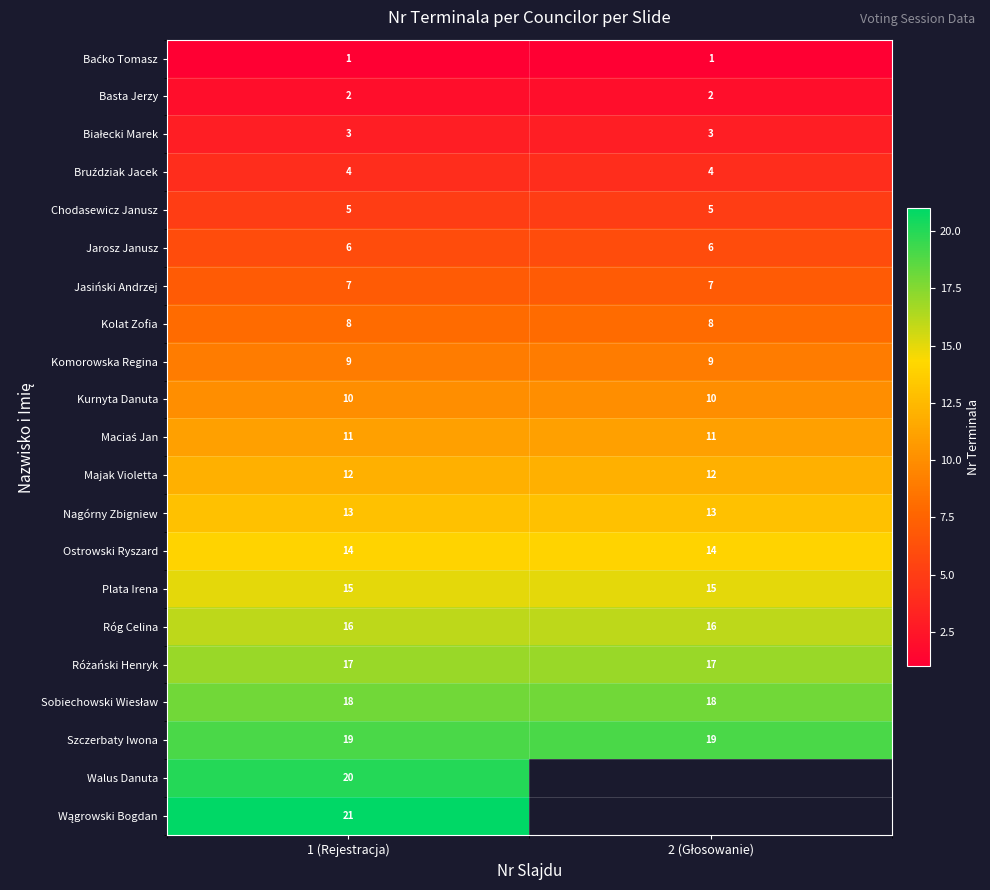

What is the highest value of the Jasiński Andrzej series?

7